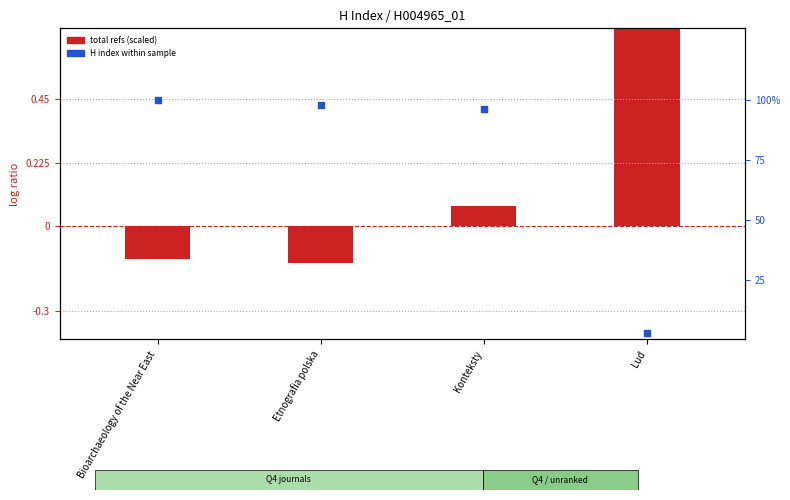

What is the change in value from Konteksty to Lud?

-93.3